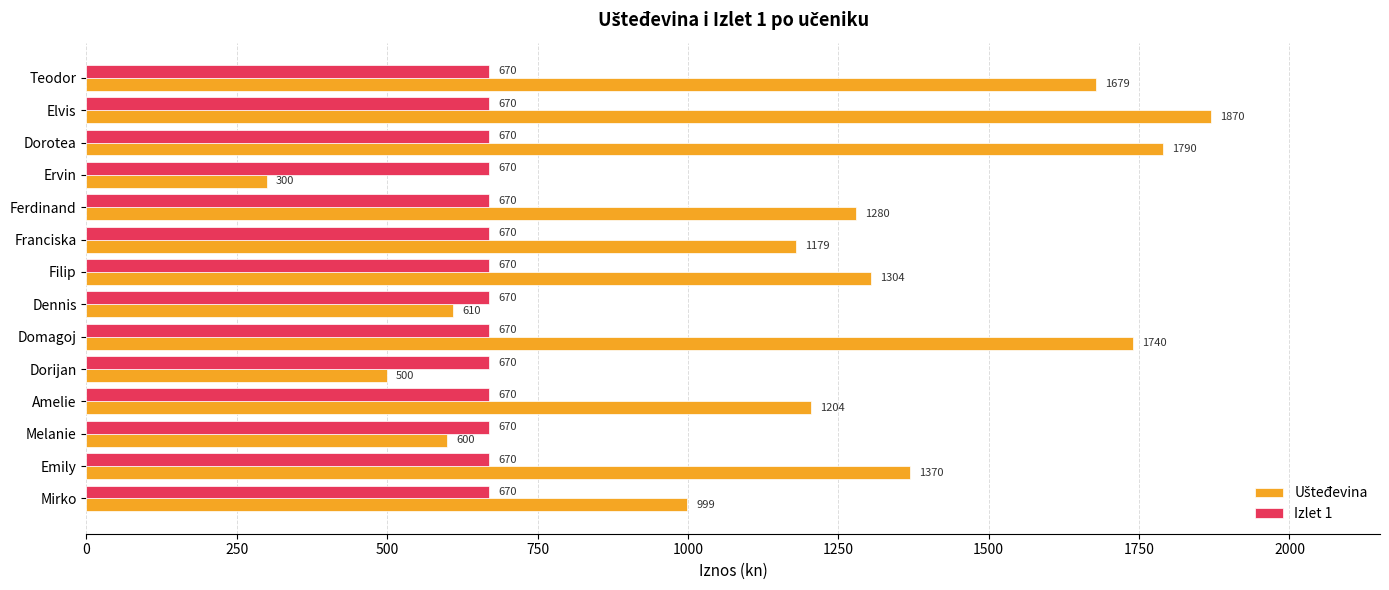

At which category is the sum across all series the highest?

Elvis